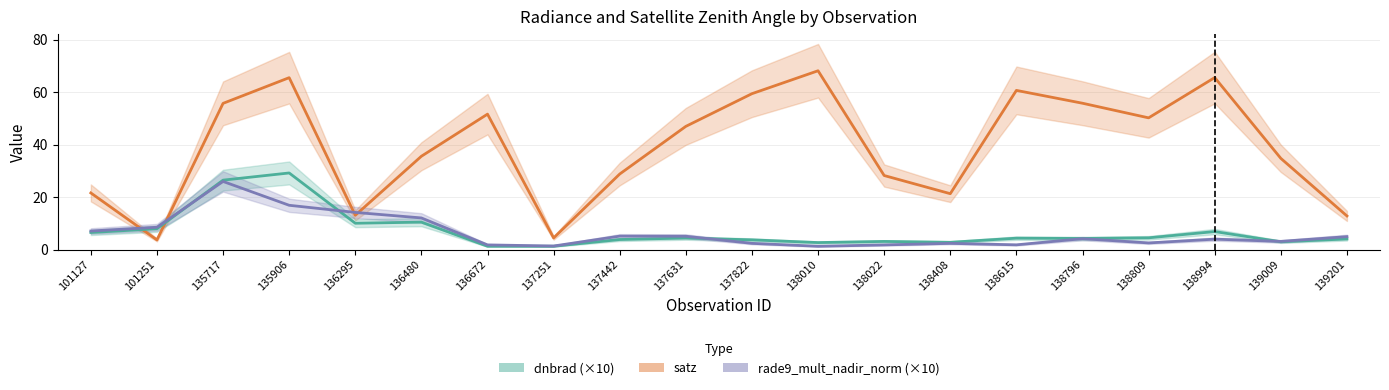

What is the difference between the maximum and minimum values in the dnbrad series?

27.9